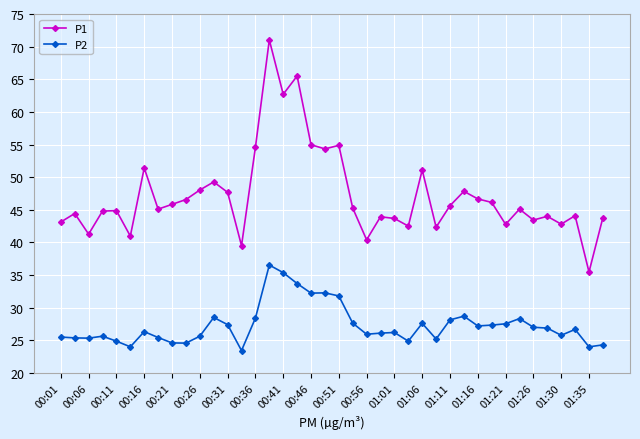

What is the average value of the P2 series?

27.3